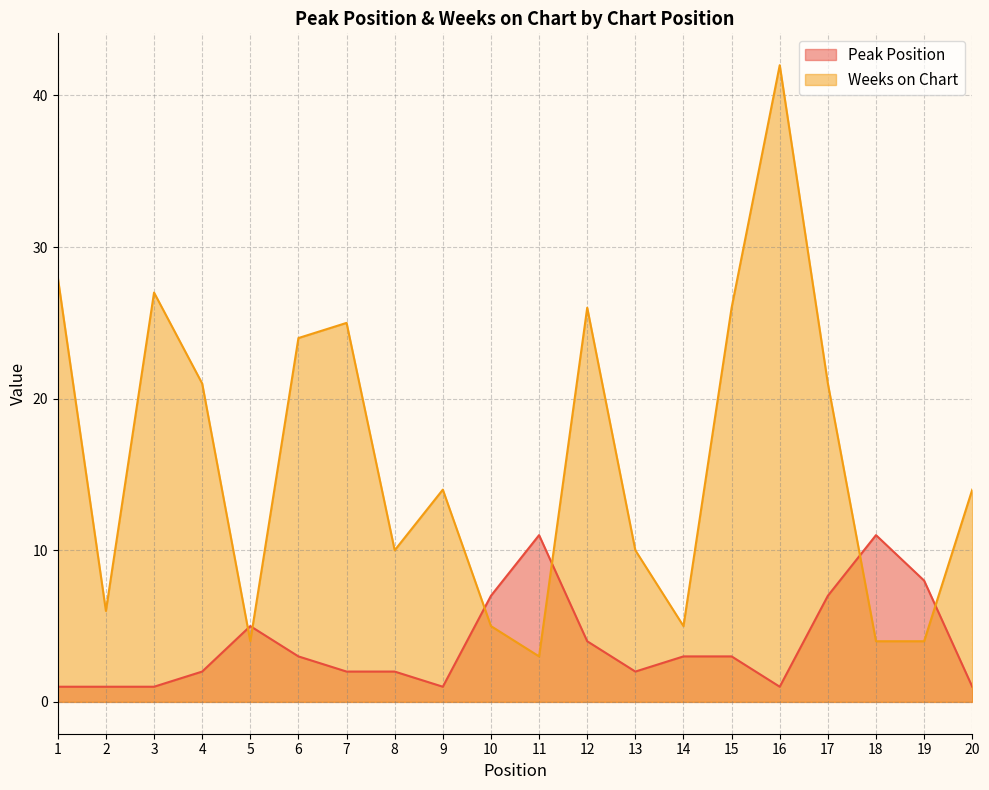

What is the spread (max minus min) of values at 19?

4